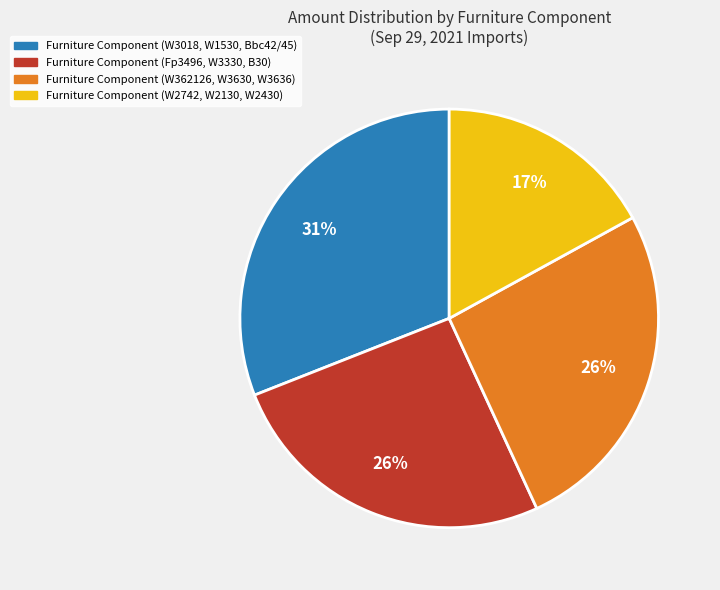

Is the sum of Furniture Component (W2742, W2130, W2430) and Furniture Component (W362126, W3630, W3636) greater than half?

No